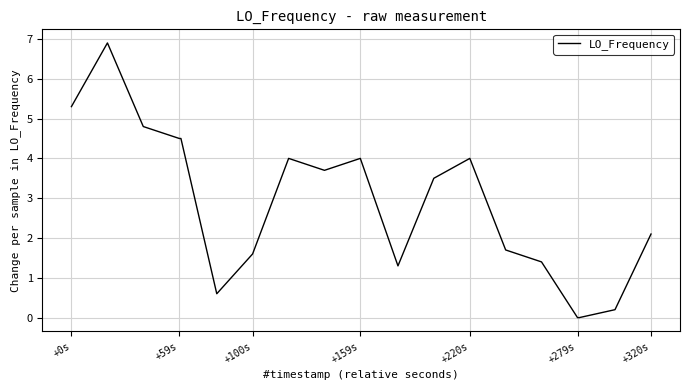

What is the maximum value shown in the chart?

6.9